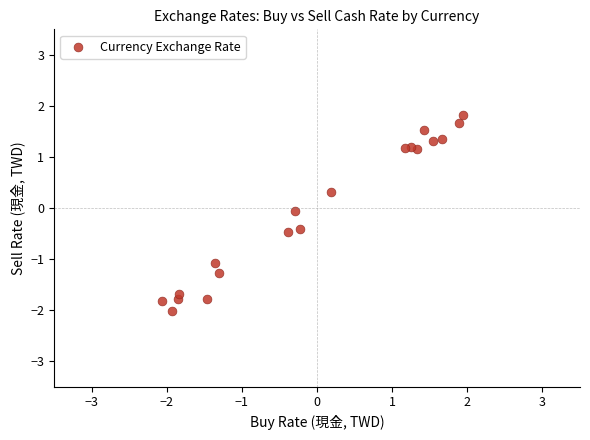

What is the range of X values (max minus min)?

4.0